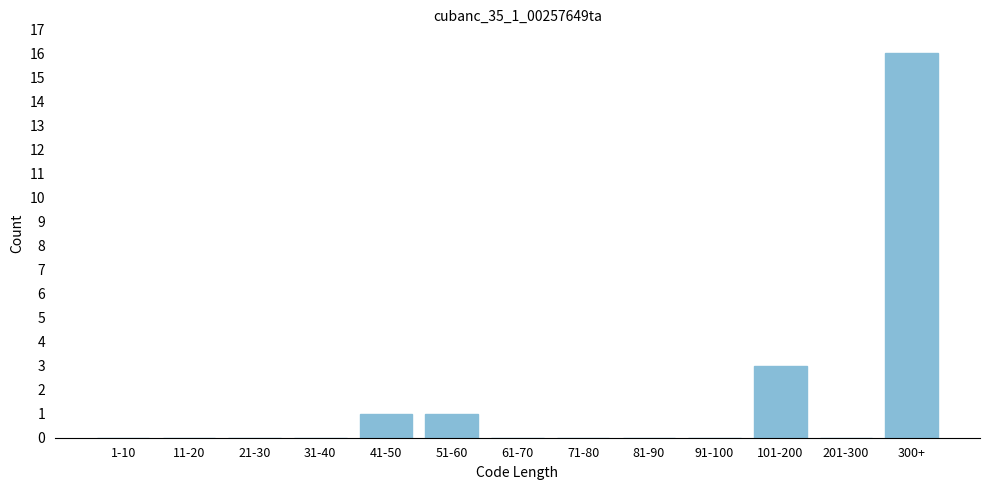

Reading left to right, extract all data points from this chart.

1-10=0	11-20=0	21-30=0	31-40=0	41-50=1	51-60=1	61-70=0	71-80=0	81-90=0	91-100=0	101-200=3	201-300=0	300+=16